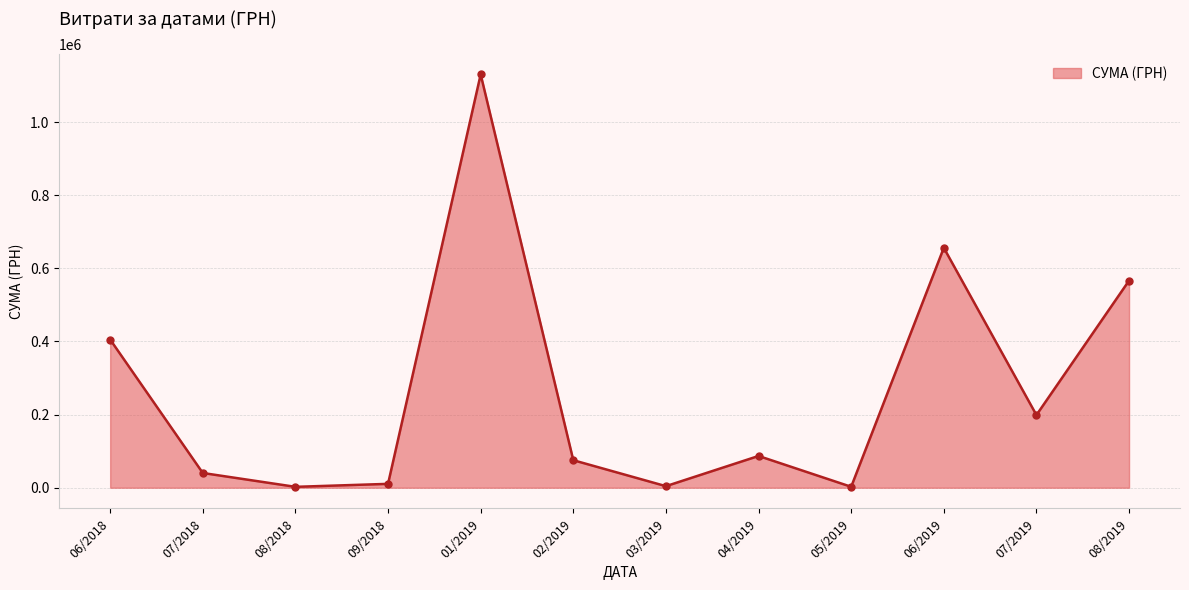

What is the label of the 11th point from the right?

07/2018